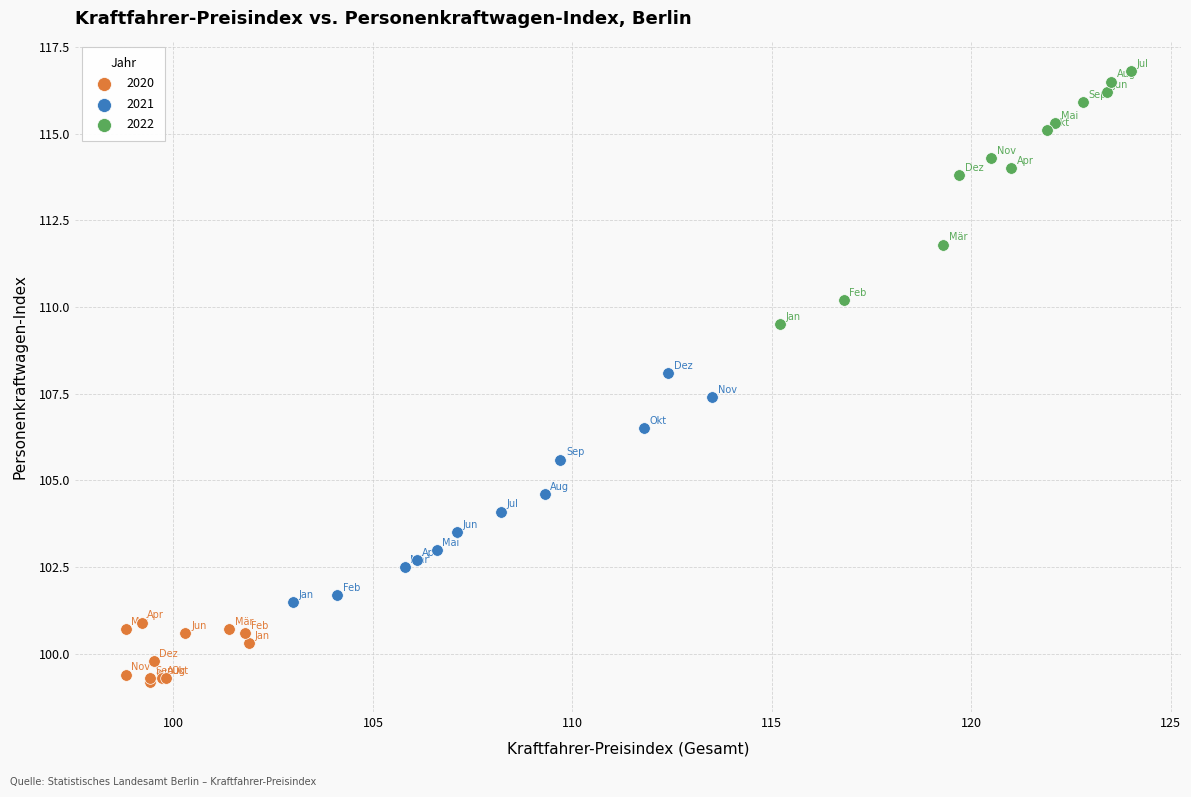

Which series contains the lowest Y value?

2020